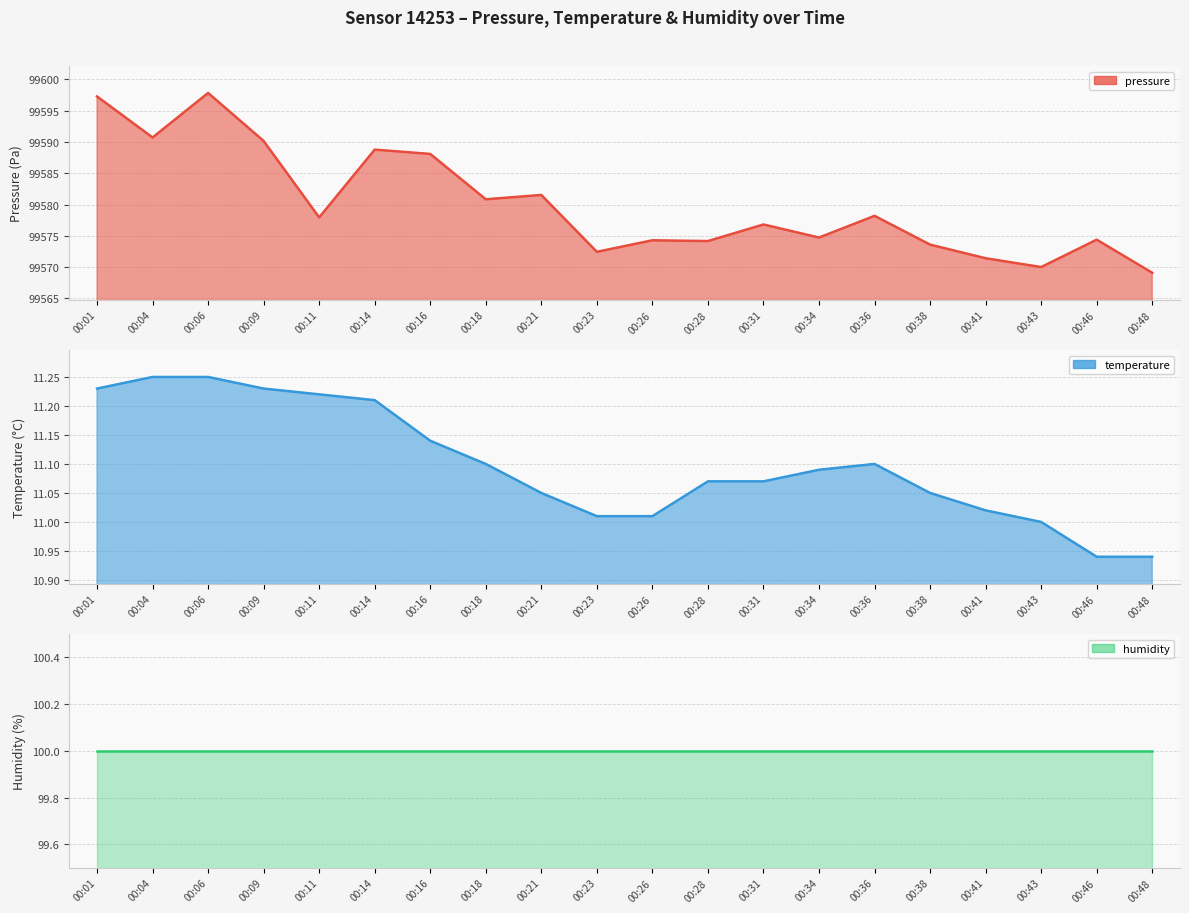

What is the maximum value for temperature?

11.2